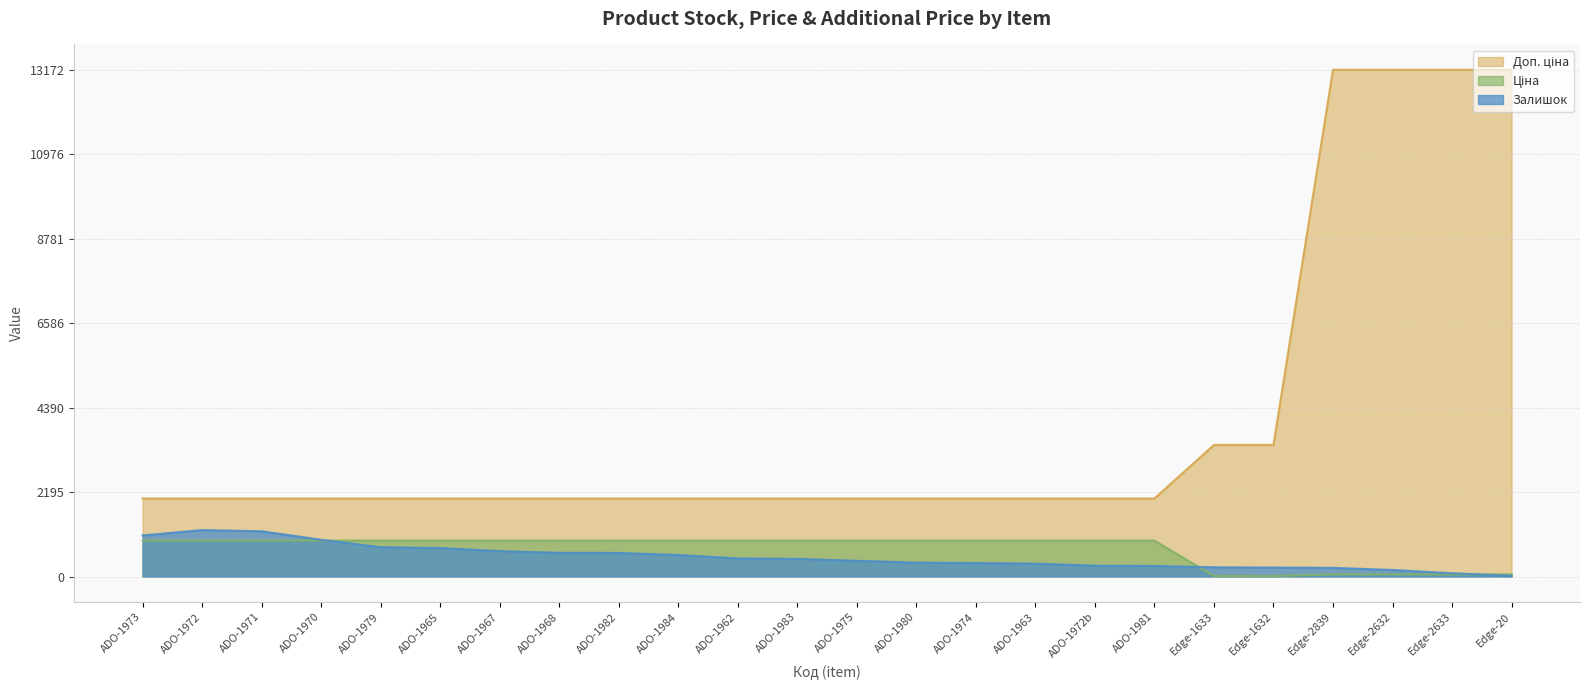

What is the greatest value displayed?

13171.5